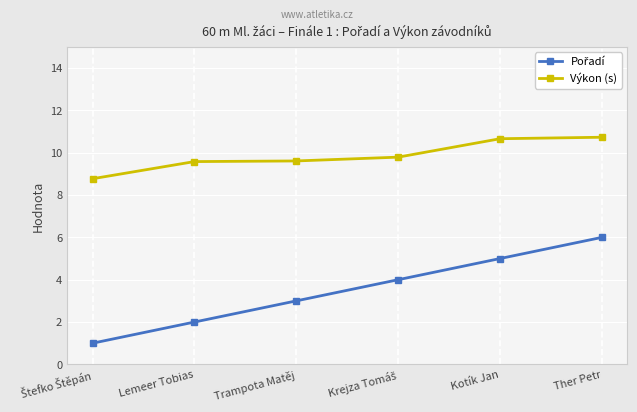

How many data points does each series have?

6